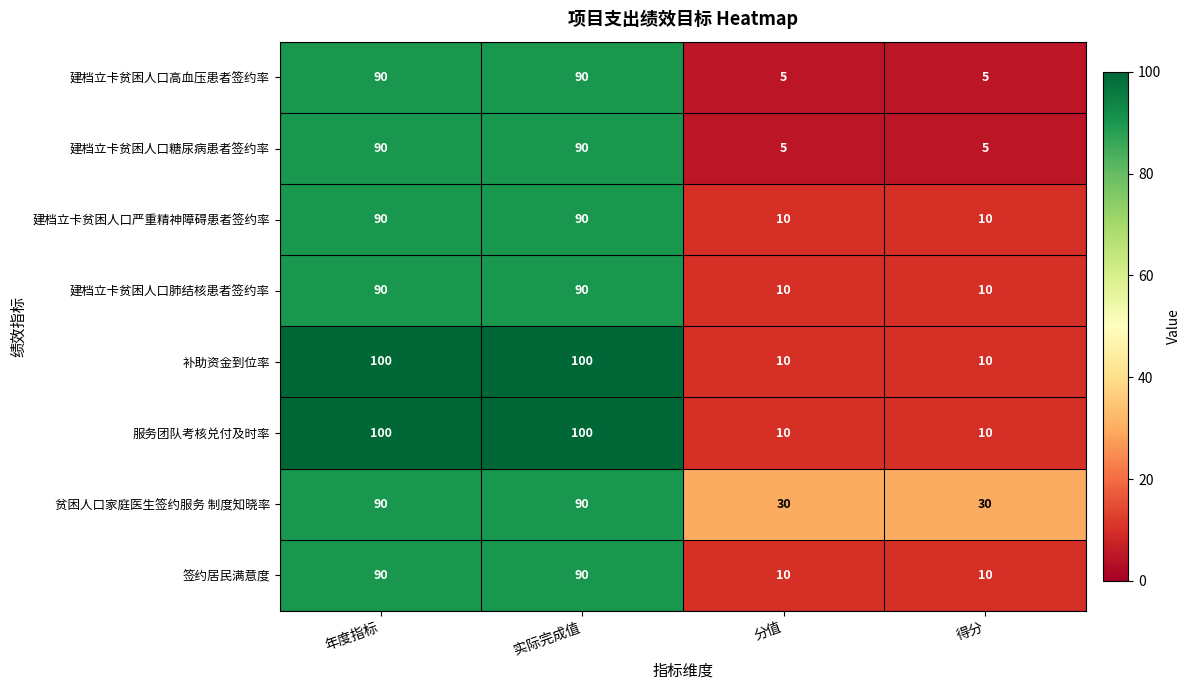

What is the difference between the second highest and second lowest values in the 贫困人口家庭医生签约服务 制度知晓率 series?

60